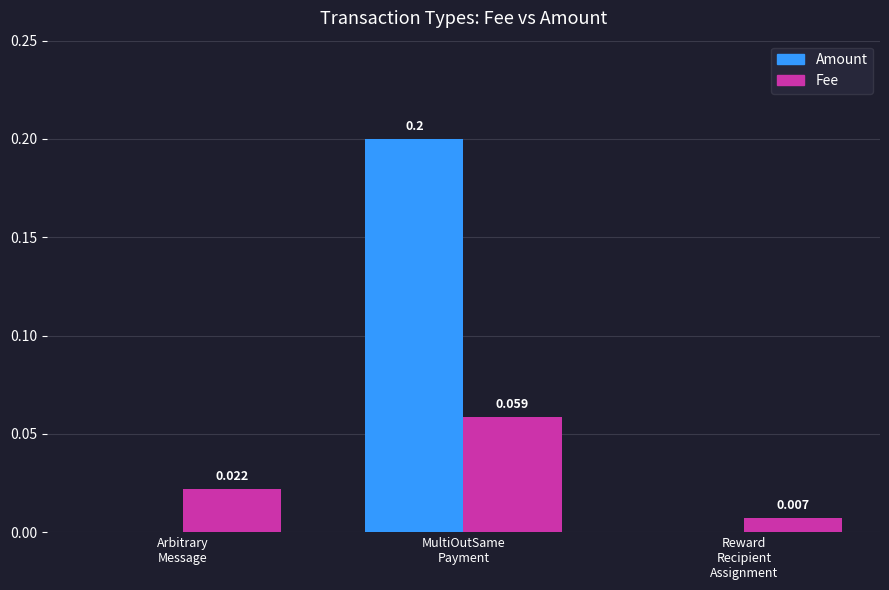

Which series has the largest total across all categories?

Amount